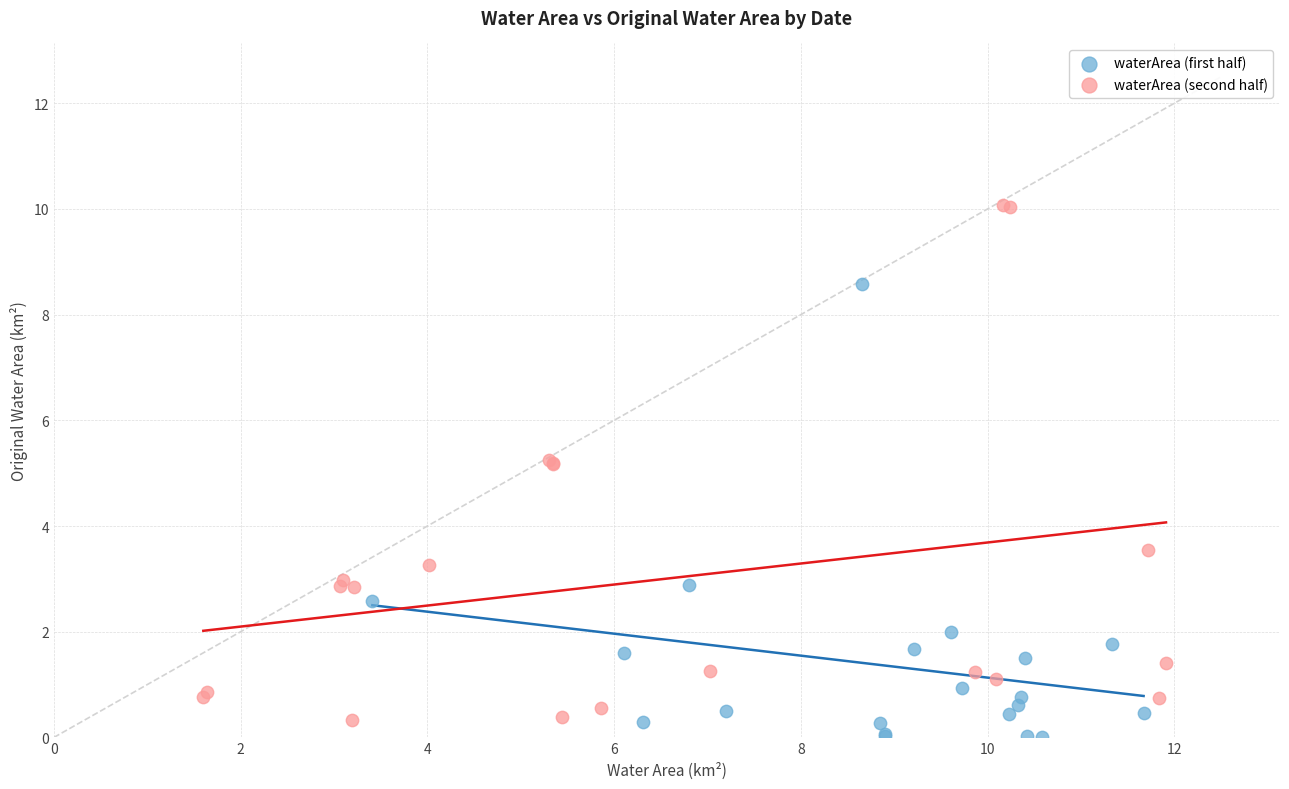

What are all the series names shown in the legend?

waterArea (first half), waterArea (second half)